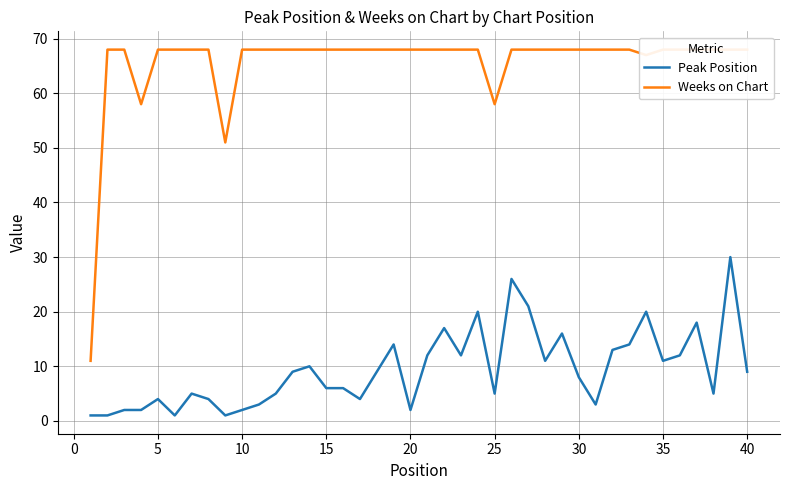

What is the difference between the second highest and minimum values in the Peak Position series?

25